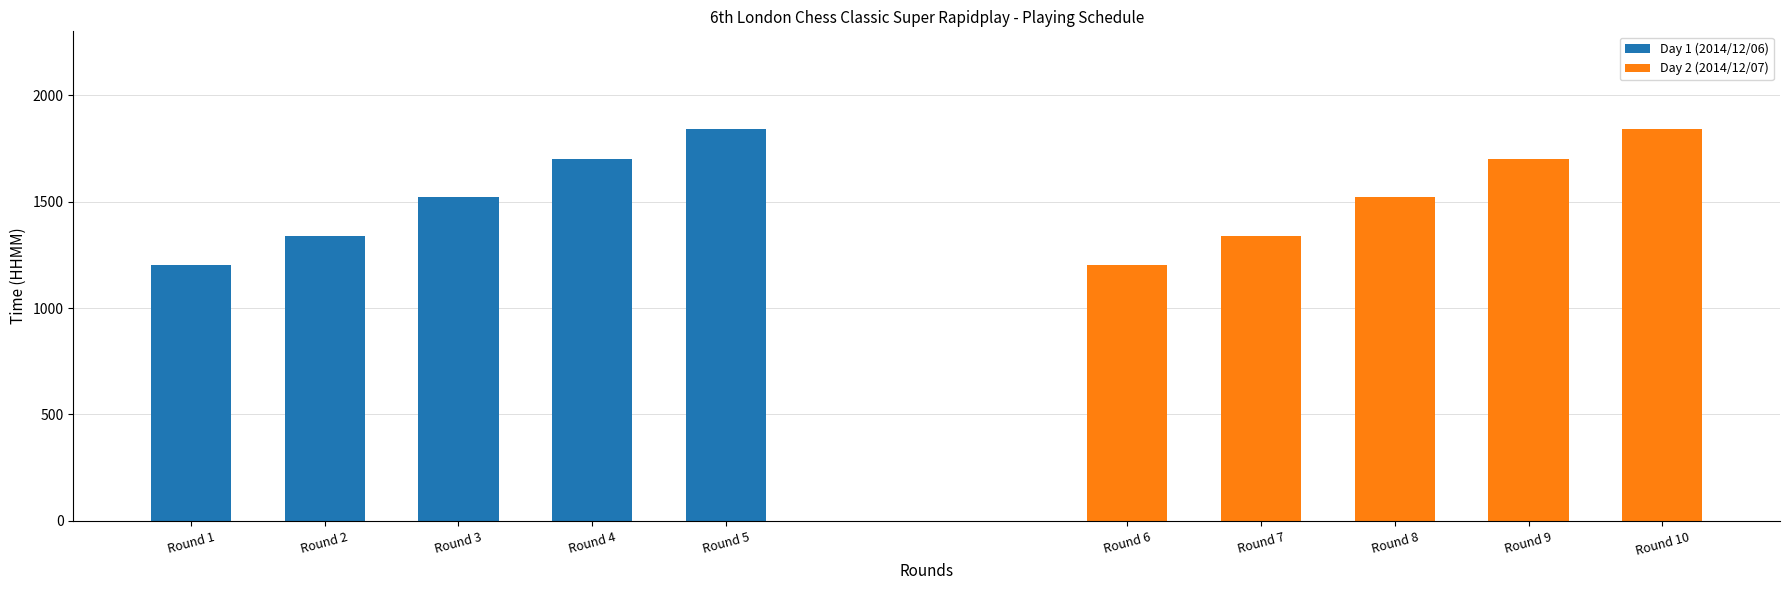

What is the difference between the maximum and minimum values in the Day 1 (2014/12/06) series?

640